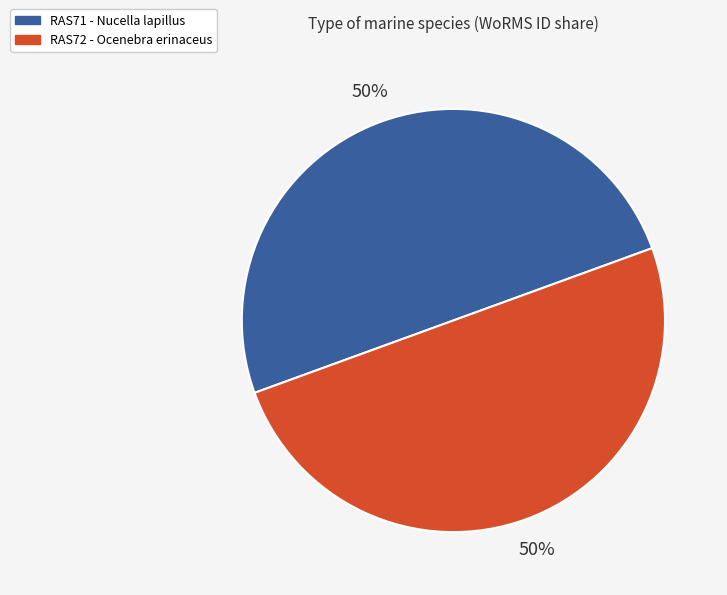

The RAS71 - Nucella lapillus slice represents 36% of the pie. True or false?

False